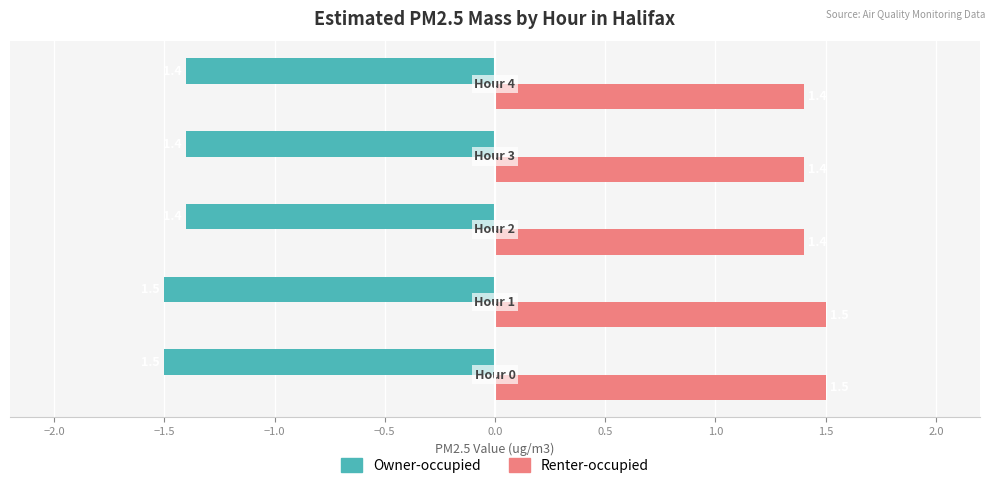

What is the minimum value for Renter-occupied?

1.4